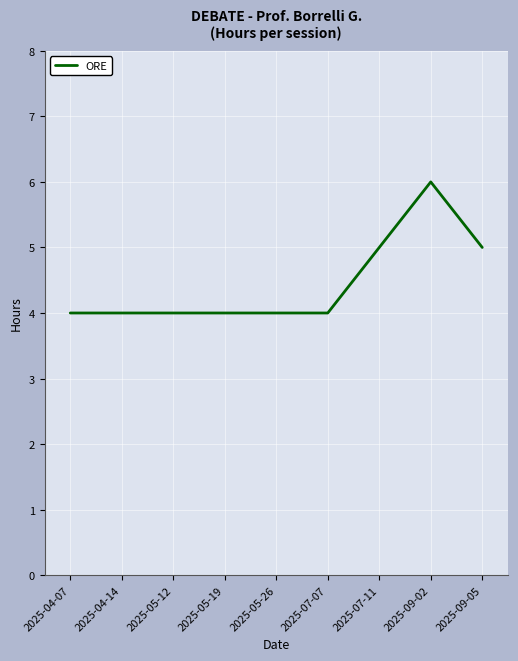

The chart shows a value of 4 at 2025-05-12. True or false?

True